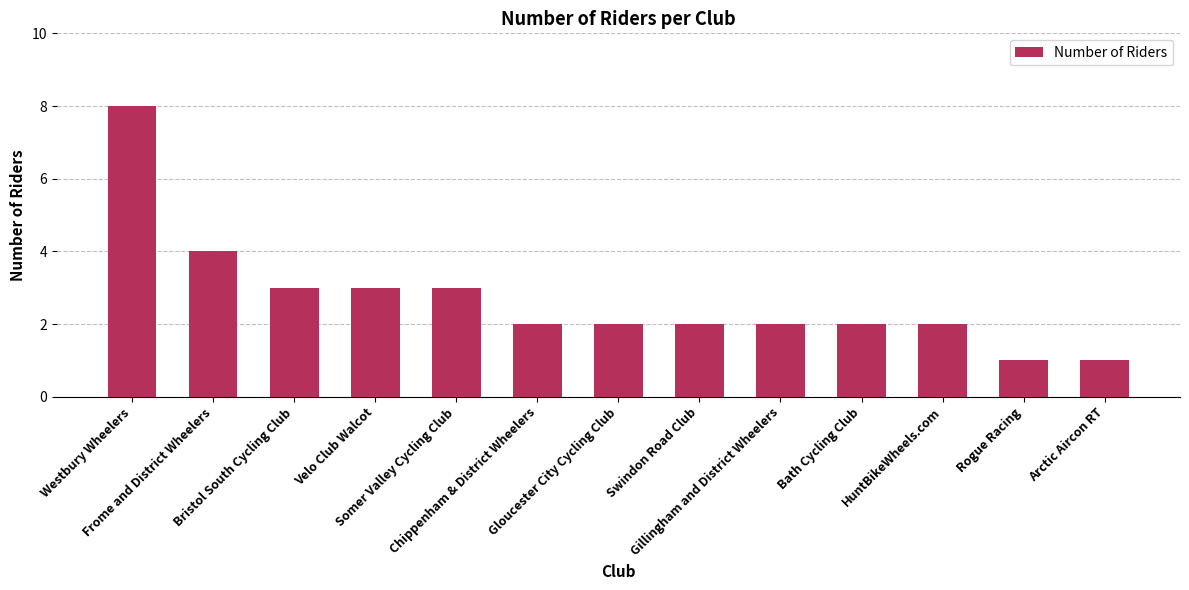

Count the number of categories in the chart.

13